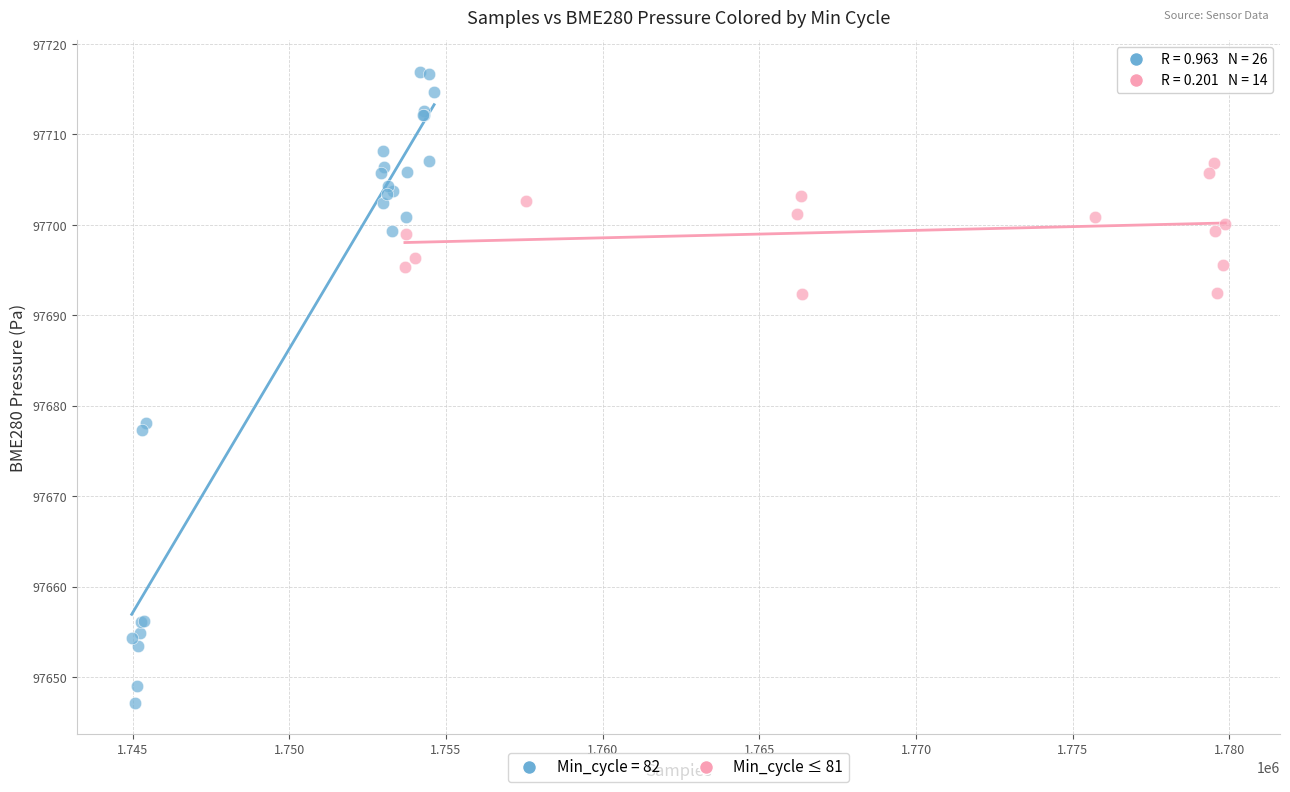

Which series has the largest Y range (max minus min)?

Min_cycle = 82